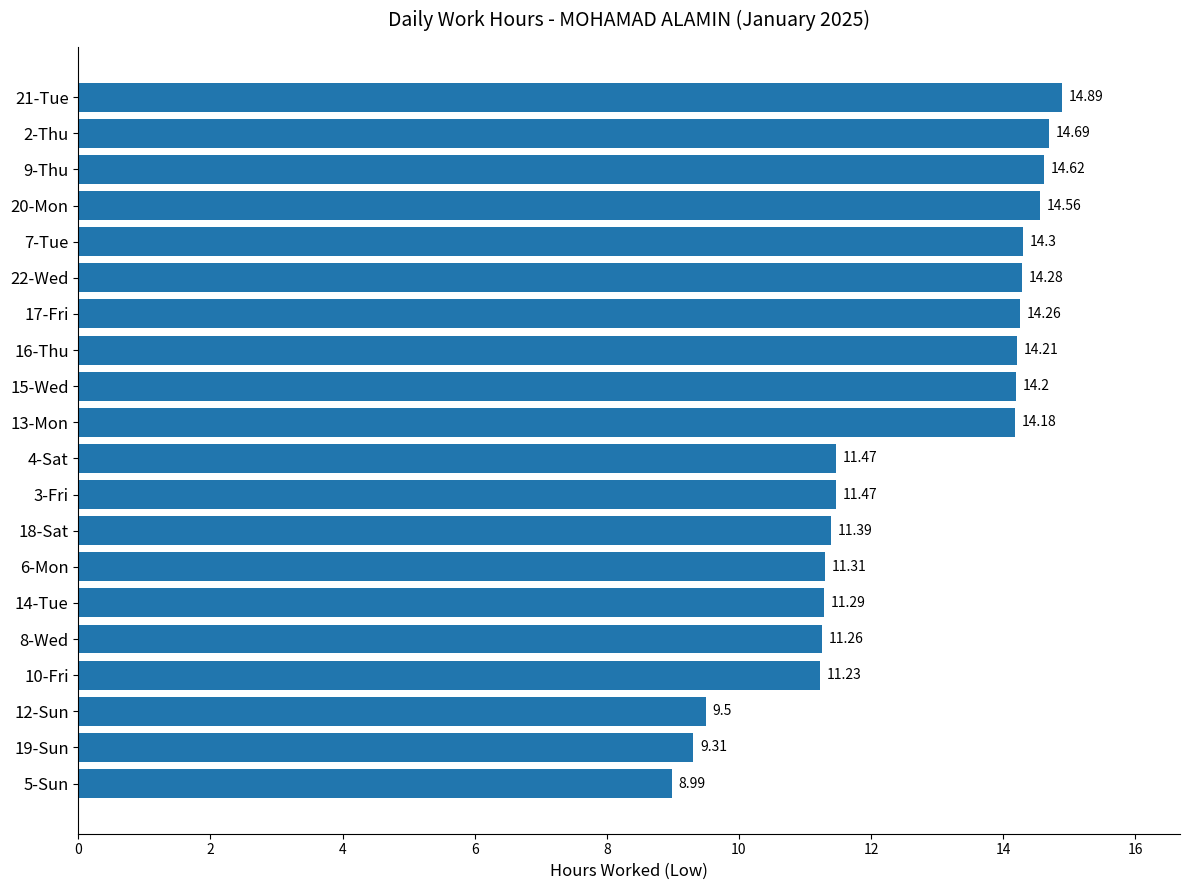

Approximately how many times larger is the value at 22-Wed compared to 6-Mon?

1.3